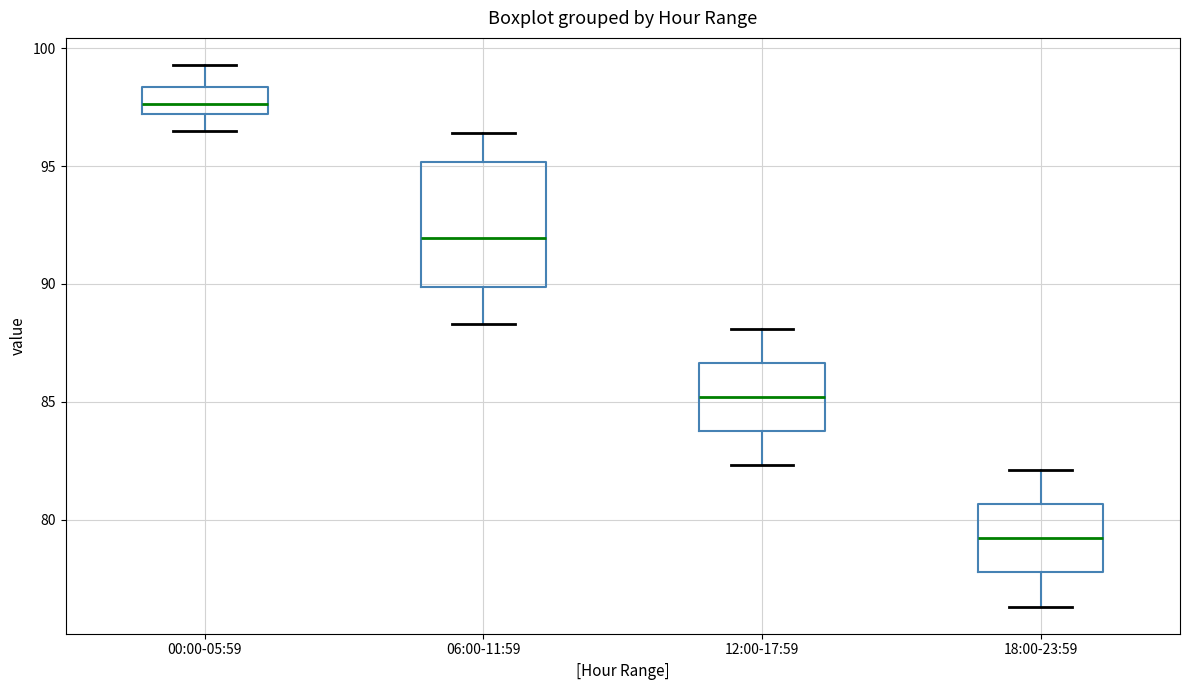

Reading left to right, transcribe this box plot: for each box, give where its median line is, the range the box spans, and where its two whiskers end, as read against the y-axis. The values are not printed on the chart, so give them approximately, as read against the axis.

00:00-05:59: median 97.5, box 97.0 to 98.5, whiskers 96.5 to 99.5
06:00-11:59: median 92.0, box 90.0 to 95.0, whiskers 88.5 to 96.5
12:00-17:59: median 85.0, box 84.0 to 86.5, whiskers 82.5 to 88.0
18:00-23:59: median 79.0, box 78.0 to 80.5, whiskers 76.5 to 82.0